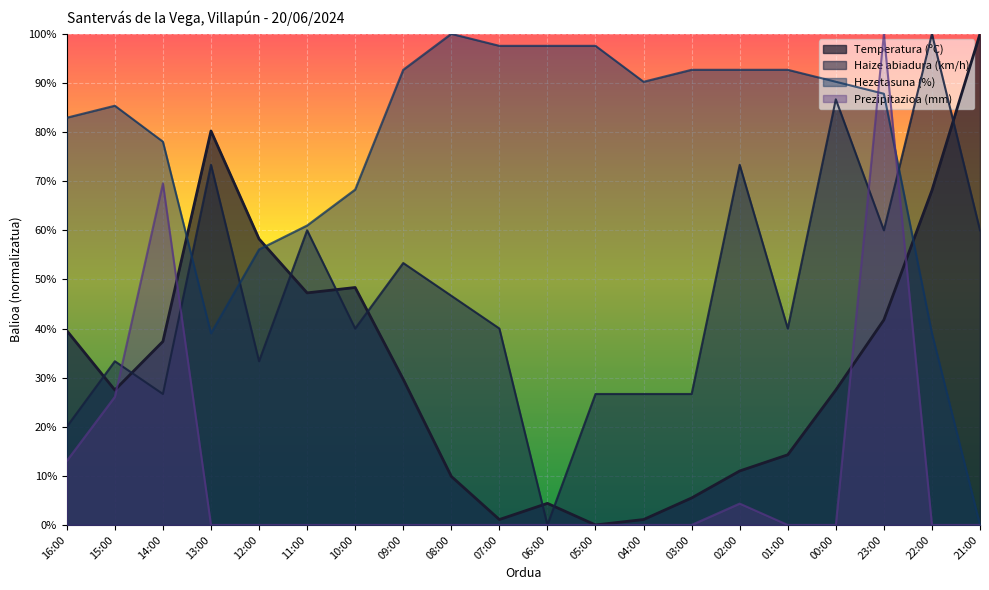

Which category has the lowest value across all series?

05:00